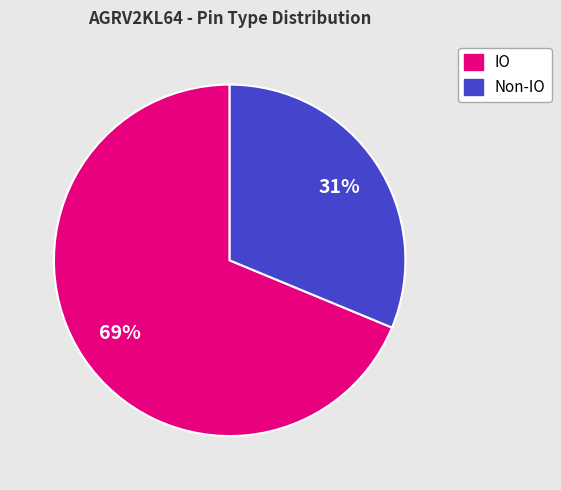

Is there a majority slice in this chart?

Yes